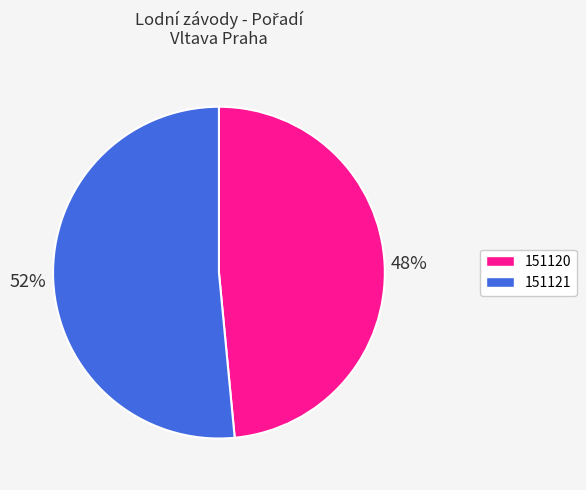

Is it true that 151120 is 62% of the pie?

False